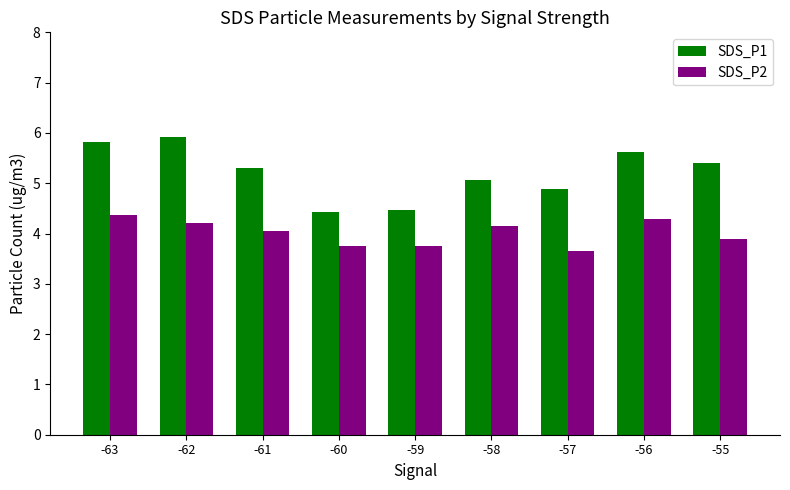

How many bars are there in each group?

2